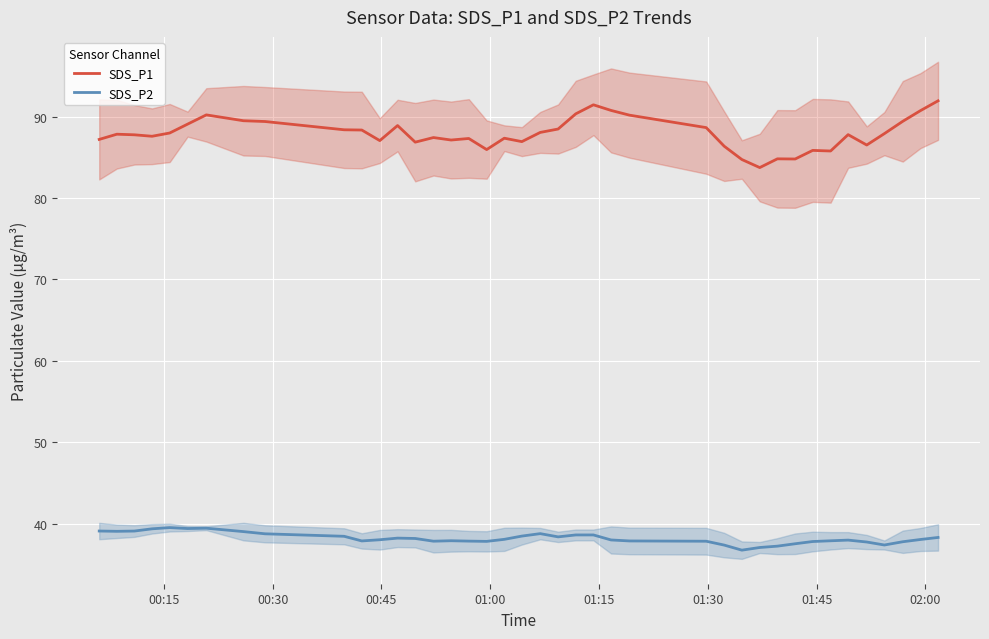

What is the highest value of the SDS_P2 series?

39.5